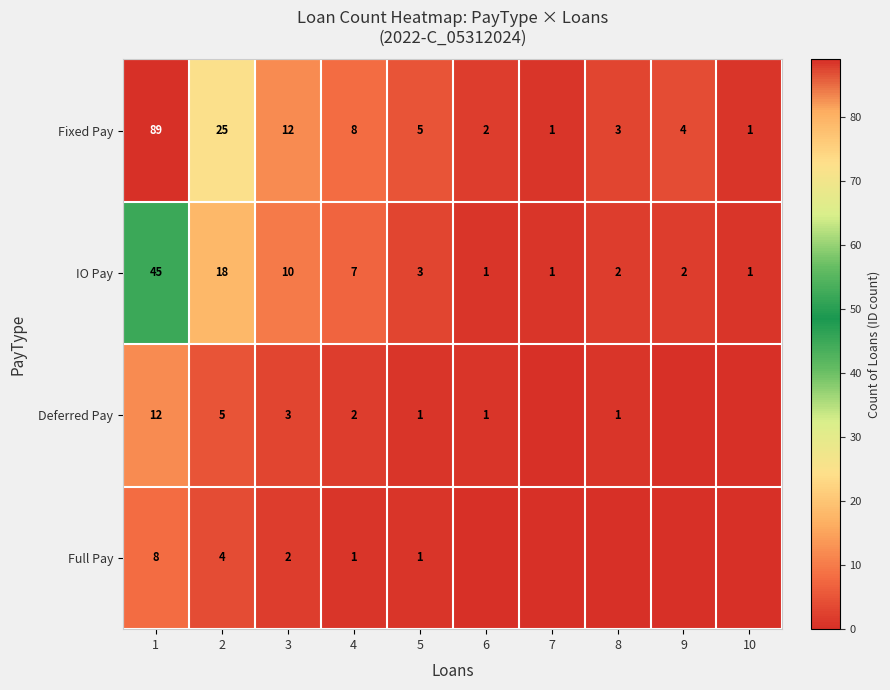

What is the approximate value of IO Pay at 5?

3